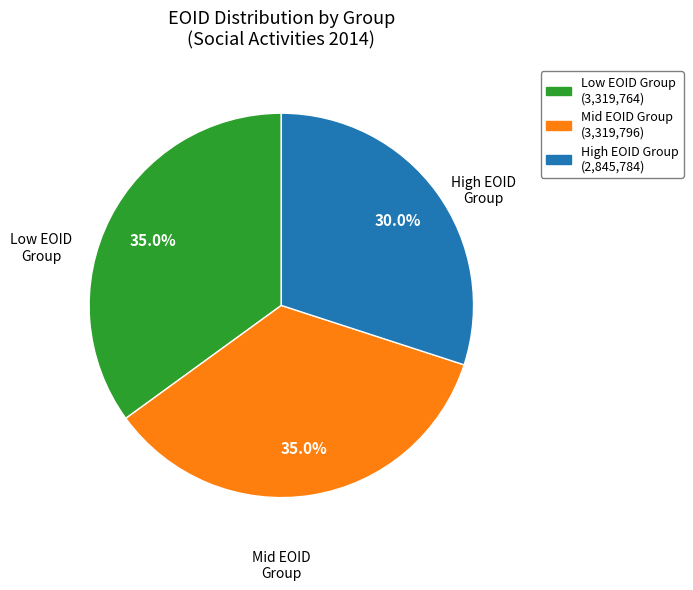

Is there a majority slice in this chart?

No